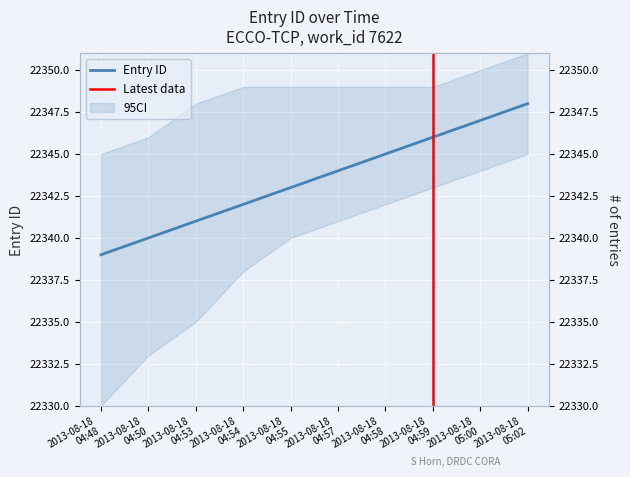

Reading left to right, list all the values displayed in this chart.

22339	22340	22341	22342	22343	22344	22345	22346	22347	22348